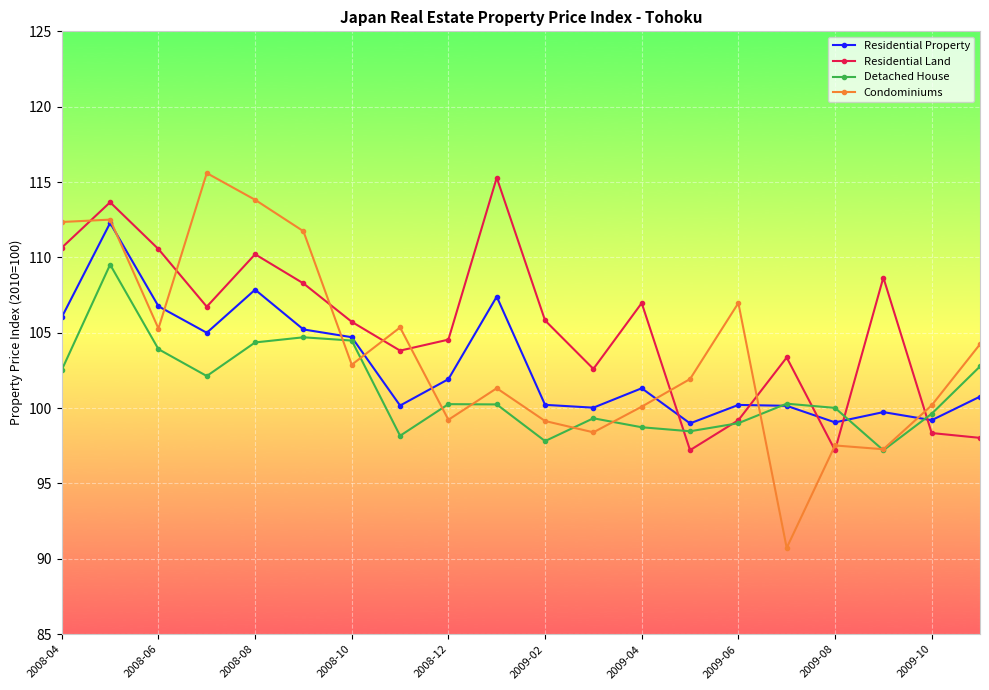

In Residential Land, how many points are higher than both neighbors (excluding endpoints)?

6